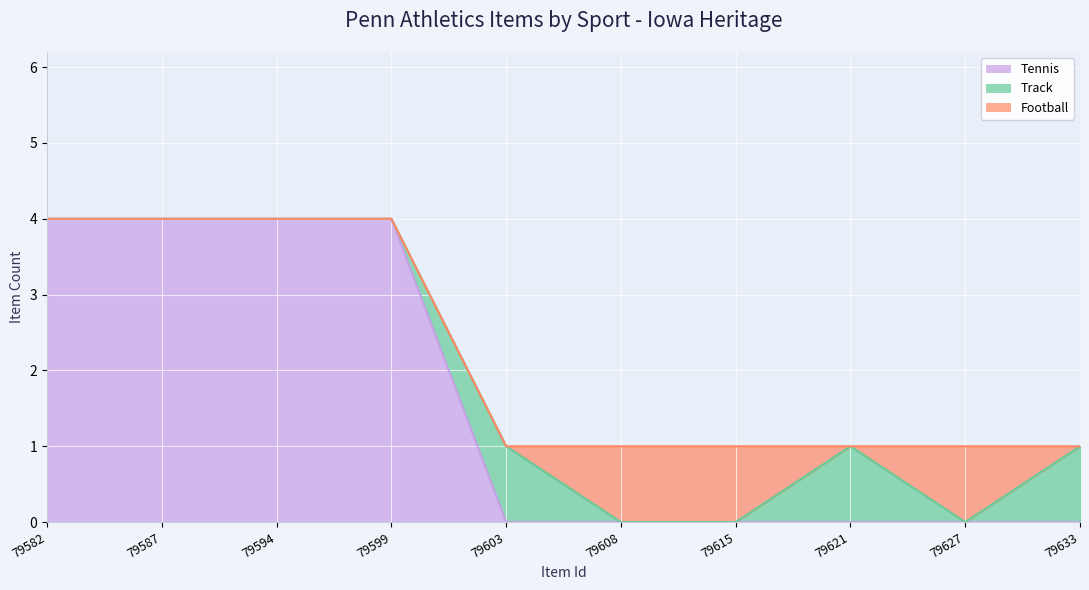

The value of Track at 79627 is 0. True or false?

True